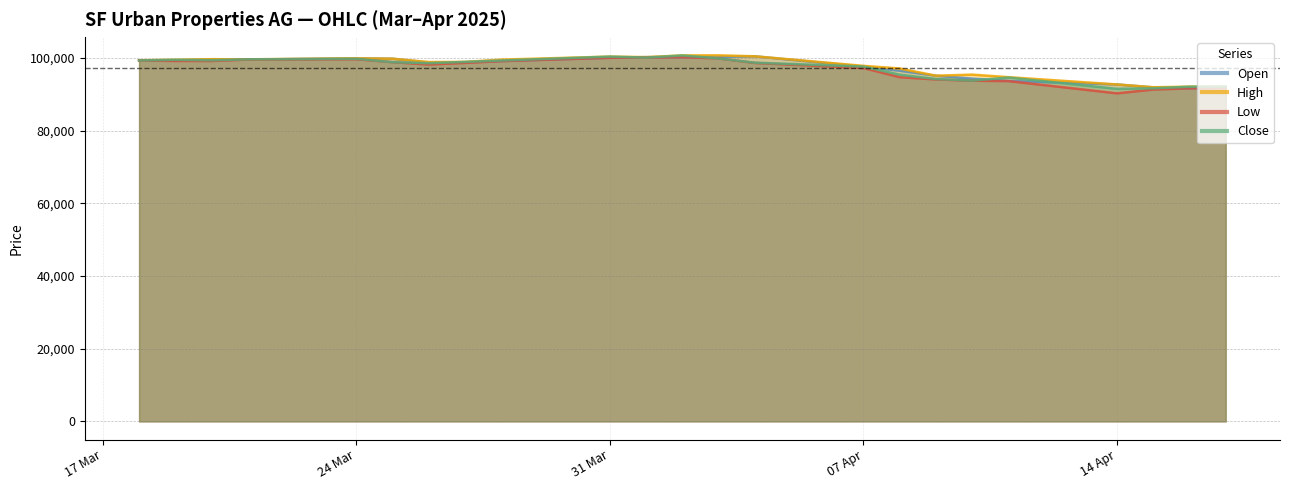

At 25.03.2025, list the series in order from largest to smallest.

Open, High, Low, Close